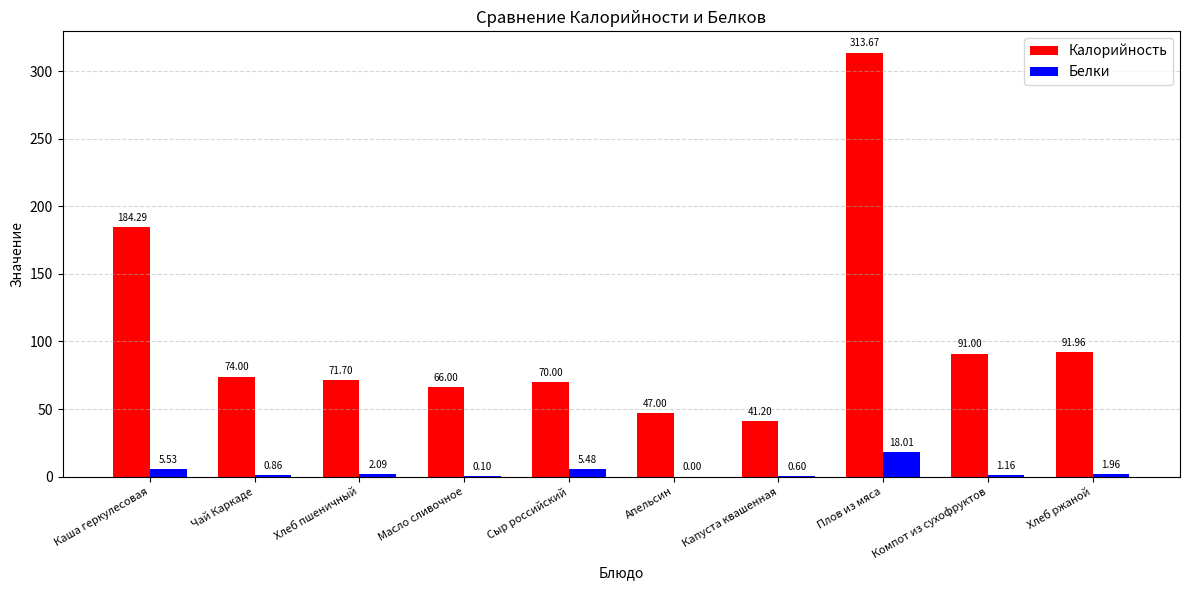

What is the greatest value displayed?

313.7